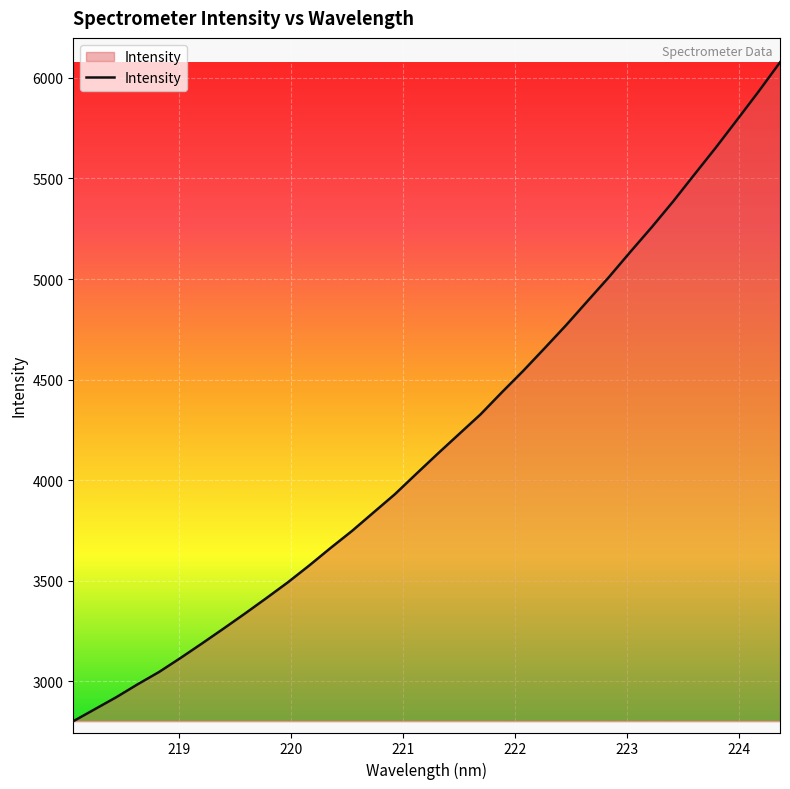

Count the number of categories in the chart.

34